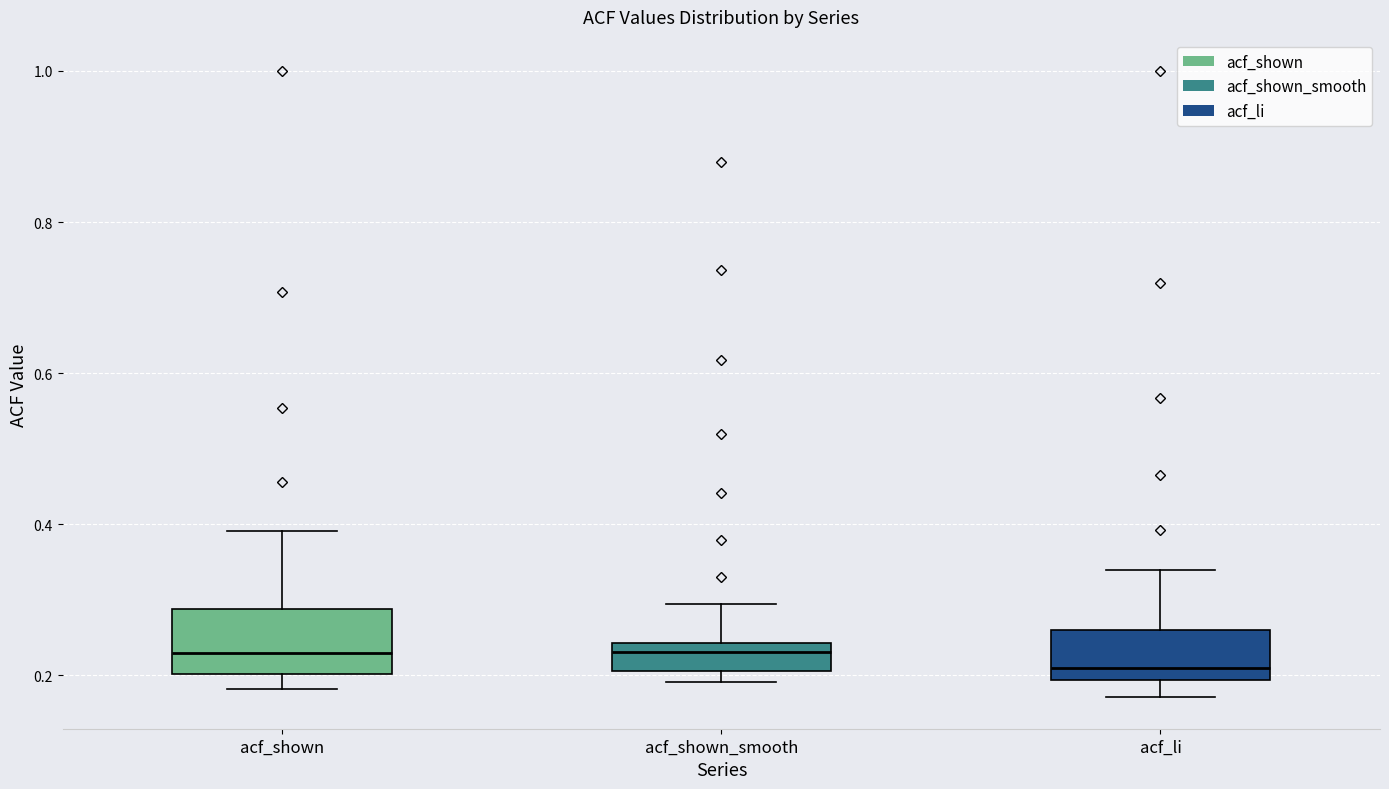

Reading left to right, read every box against the y-axis: the position of its median line, the range the box covers, and the ends of its whiskers. The values are not printed on the chart, so give them approximately, as read against the axis.

acf_shown: median 0.24, box 0.20 to 0.28, whiskers 0.18 to 0.40
acf_shown_smooth: median 0.24 (just below the box's upper edge), box 0.20 to 0.24, whiskers 0.20 (just below the box's lower edge) to 0.30
acf_li: median 0.22, box 0.20 to 0.26, whiskers 0.18 to 0.34